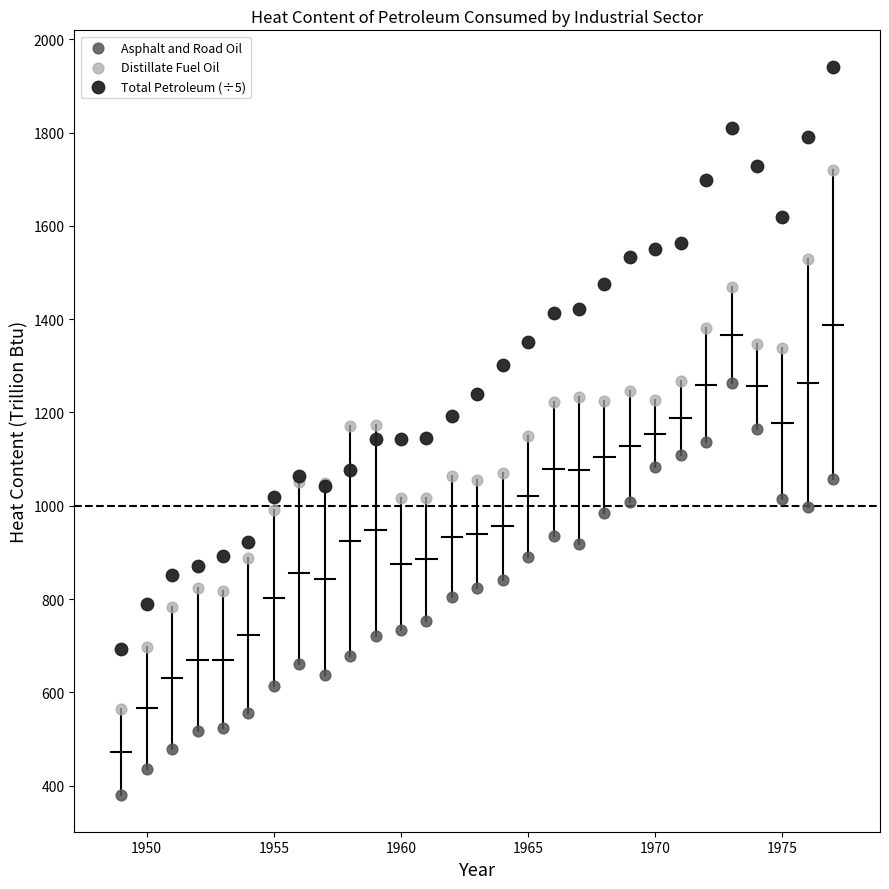

Which series has the largest Y range (max minus min)?

Total Petroleum (÷5)